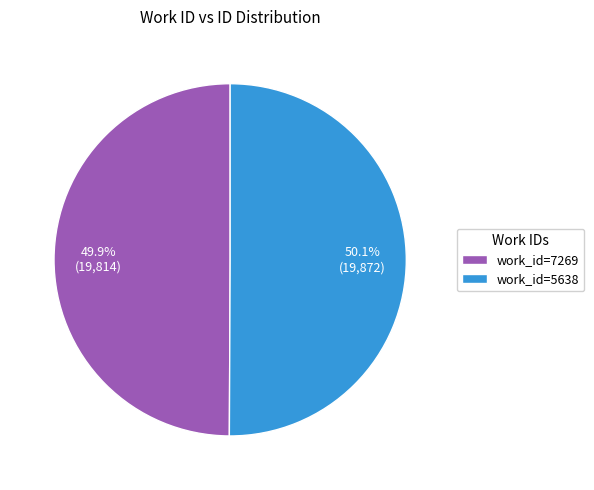

What is the ratio of the value at work_id=7269 to the value at work_id=5638?

1.0